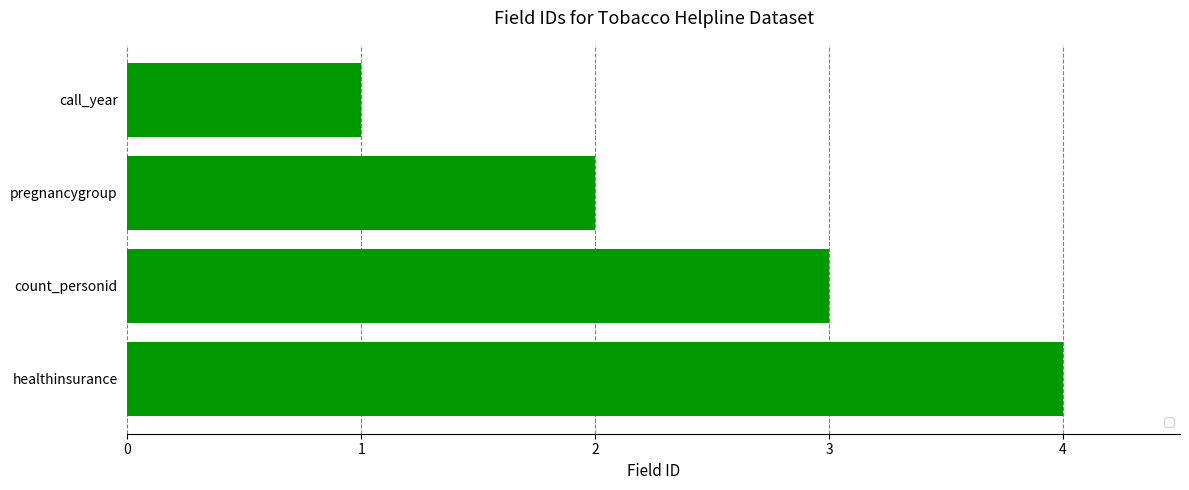

True or false: the data shows 1 at call_year.

True